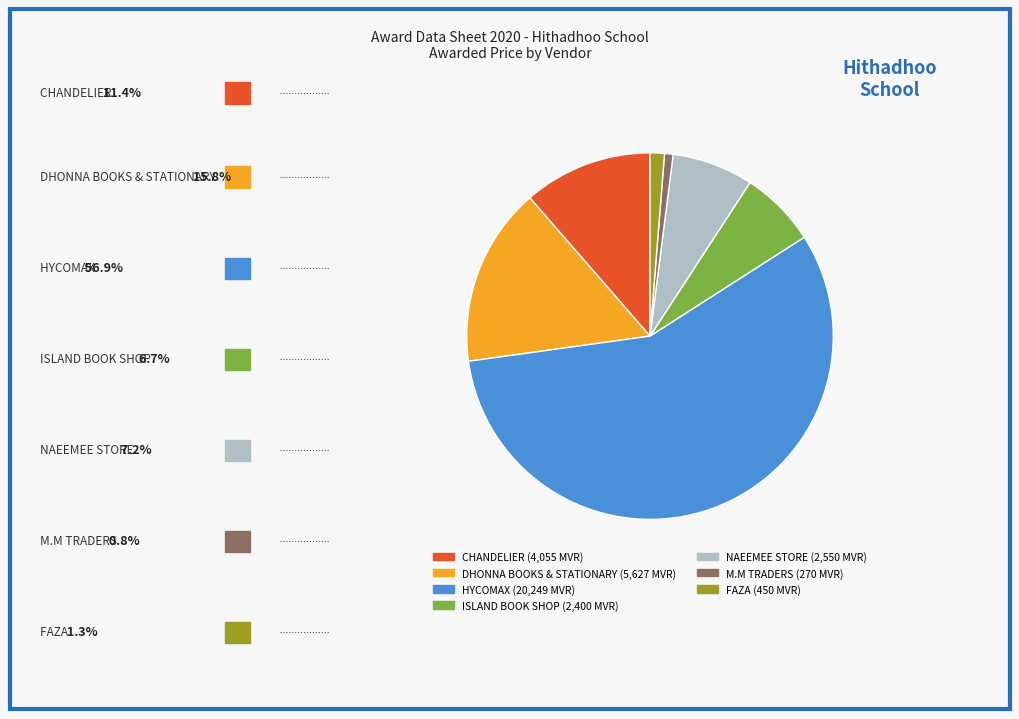

Is it true that FAZA is 1% of the pie?

True